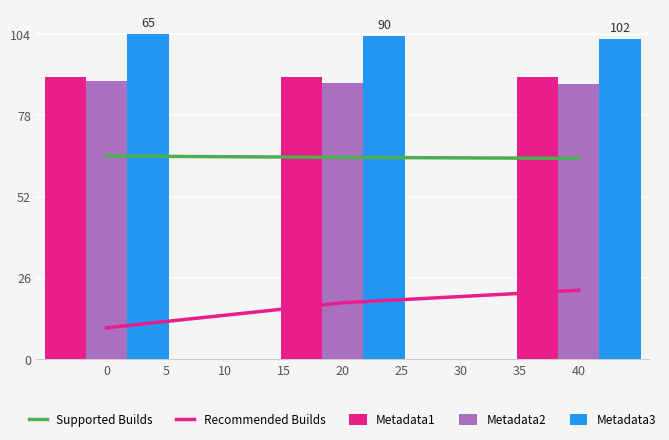

What is the highest value of the Metadata1 series?

90.4